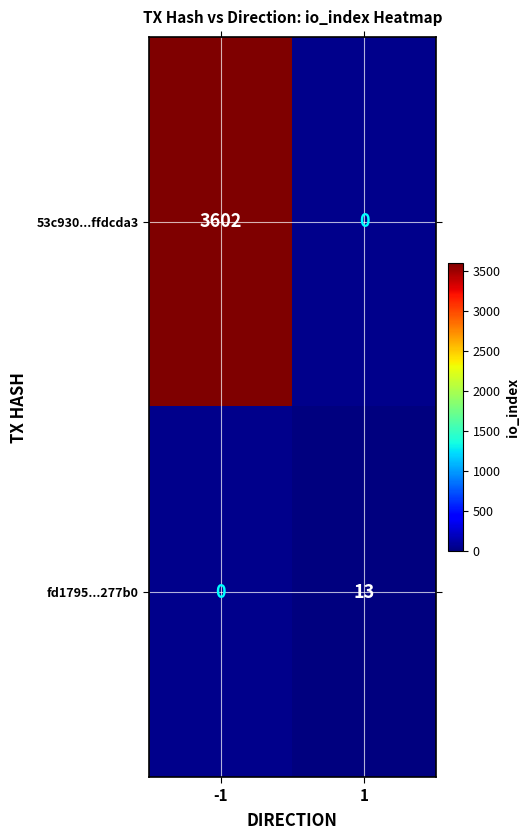

Is it true that 53c930...ffdcda3 equals 5351 at -1?

False